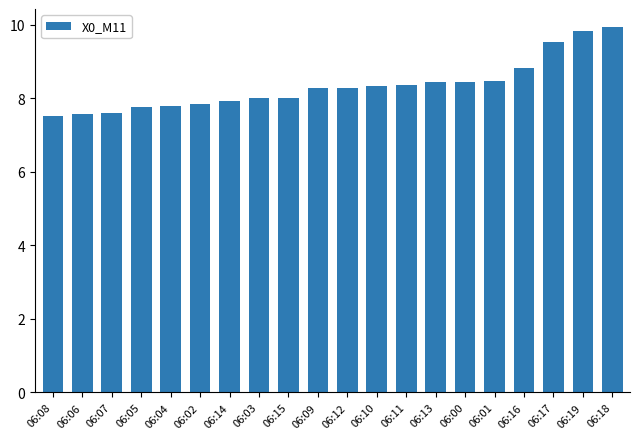

What is the label of the 16th bar from the left?

06:01